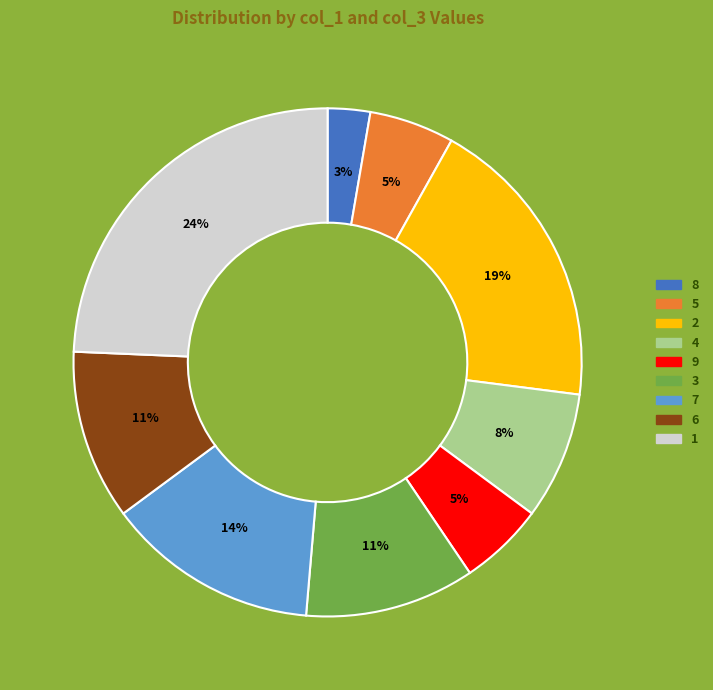

Does 2 account for over 50% of the chart?

No